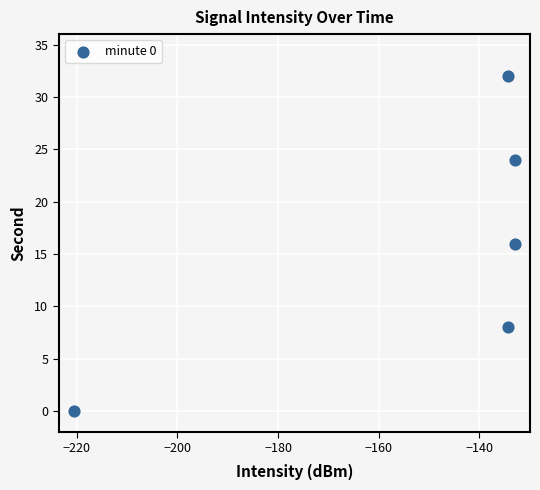

What is the average Y value?

16